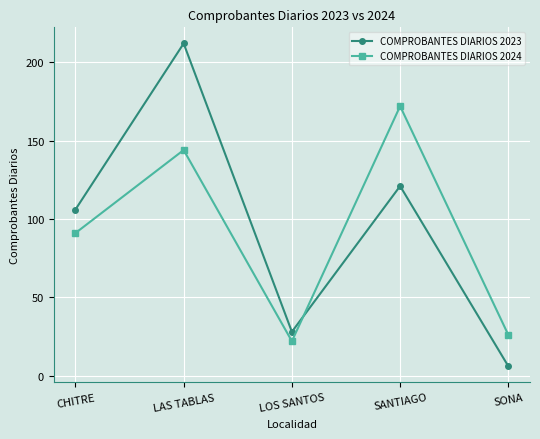

What is the spread (max minus min) of values at SANTIAGO?

51